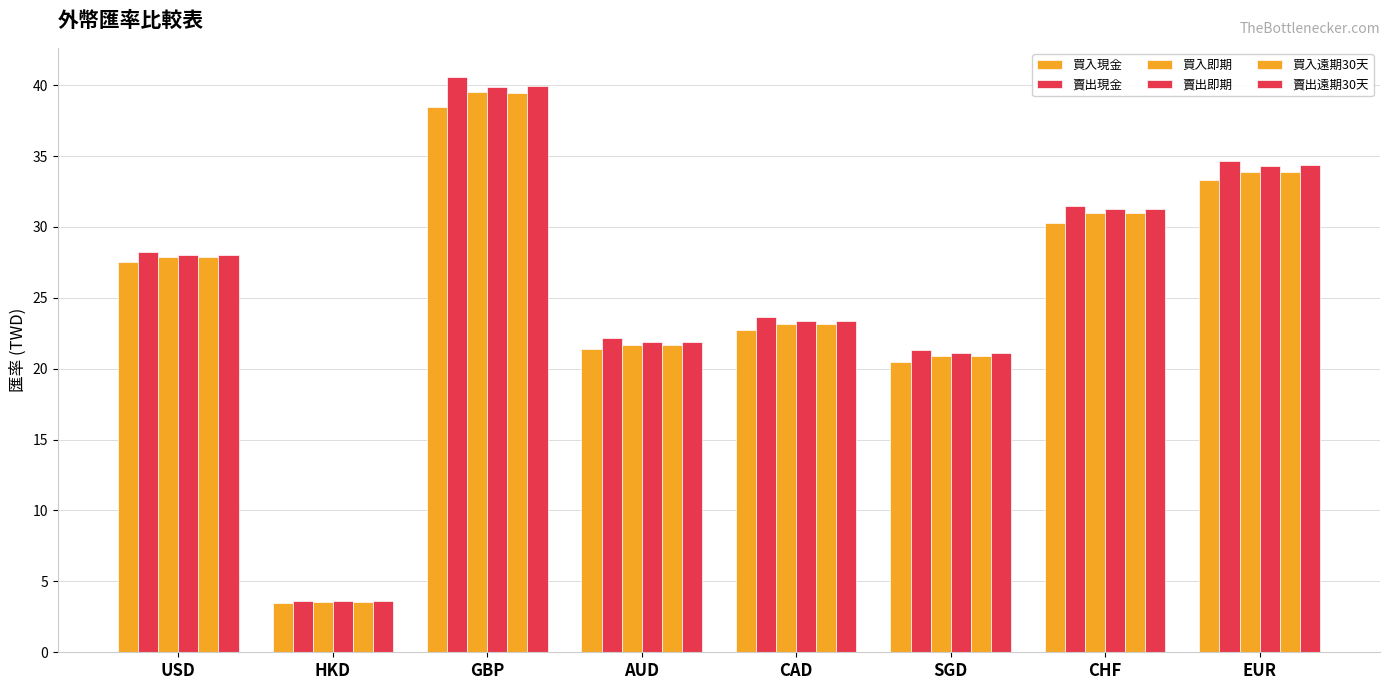

The 賣出遠期30天 series shows 21.9 at AUD. True or false?

True